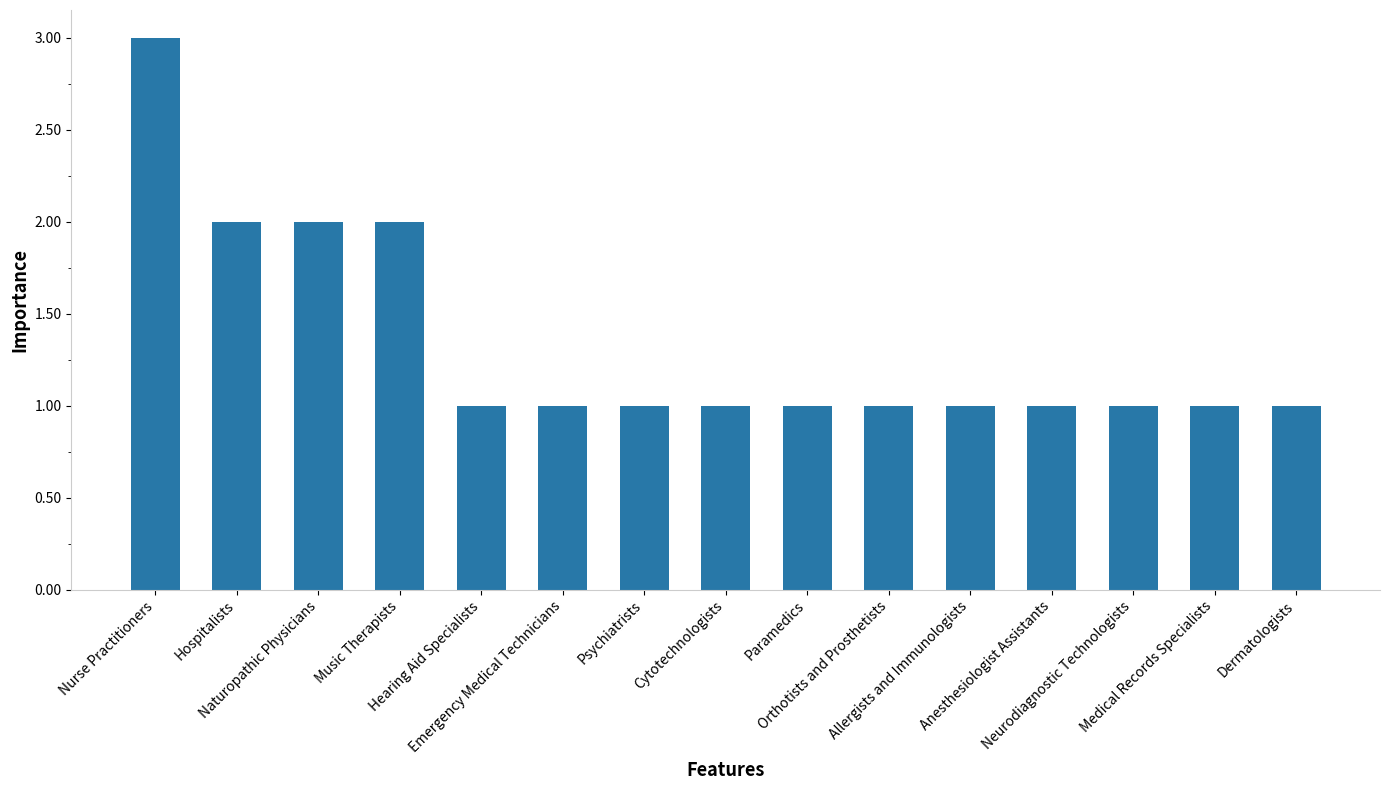

Are the bars grouped side by side (vs. stacked)?

No